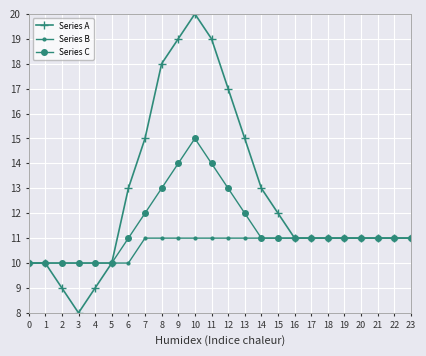

List the series in order of their peak value, highest first.

Series A, Series C, Series B